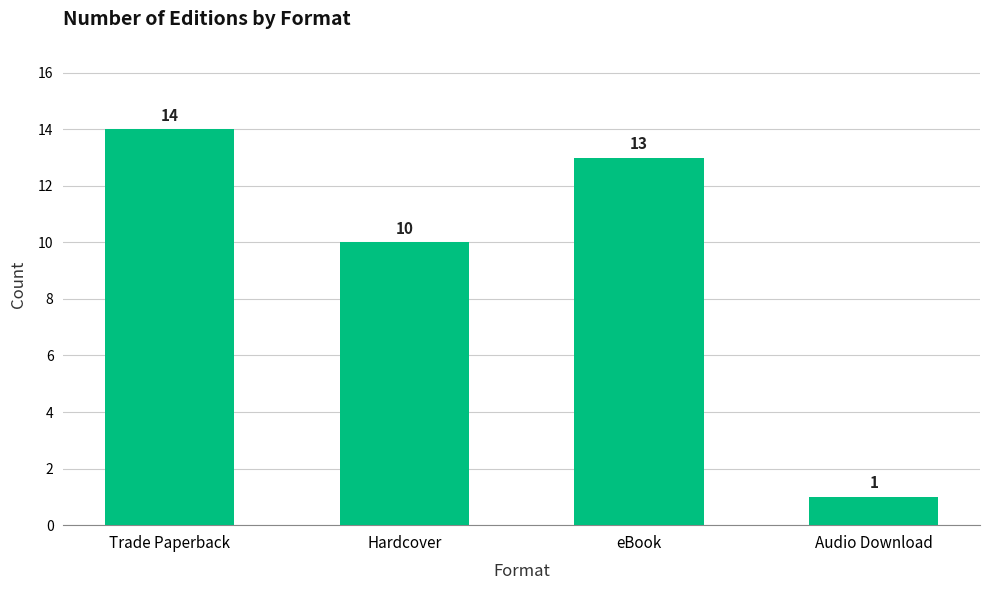

Reading left to right, transcribe all the data shown in this chart.

14	10	13	1